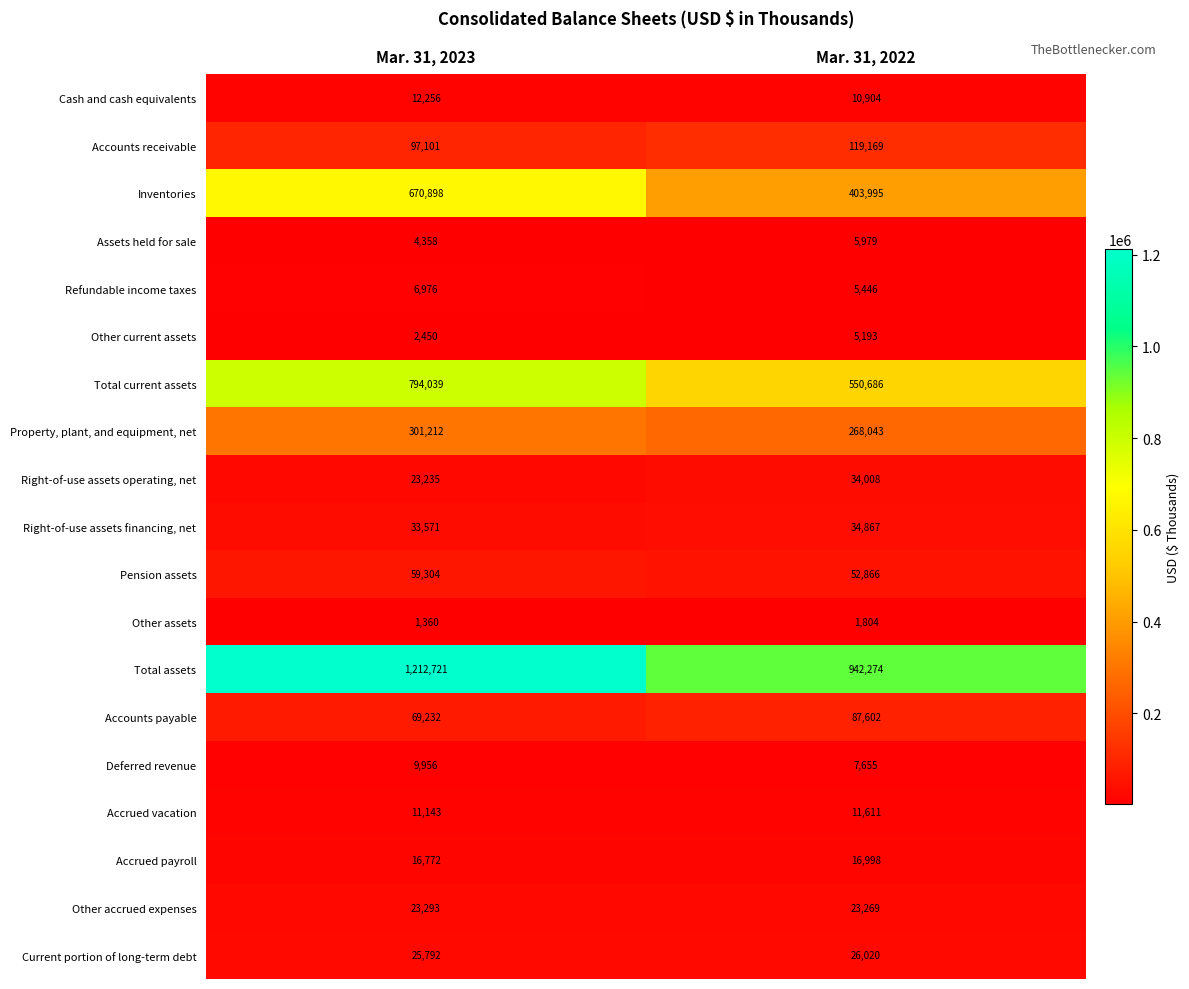

Rank the series by their maximum value, from highest to lowest.

Total assets, Total current assets, Inventories, Property, plant, and equipment, net, Accounts receivable, Accounts payable, Pension assets, Right-of-use assets financing, net, Right-of-use assets operating, net, Current portion of long-term debt, Other accrued expenses, Accrued payroll, Cash and cash equivalents, Accrued vacation, Deferred revenue, Refundable income taxes, Assets held for sale, Other current assets, Other assets